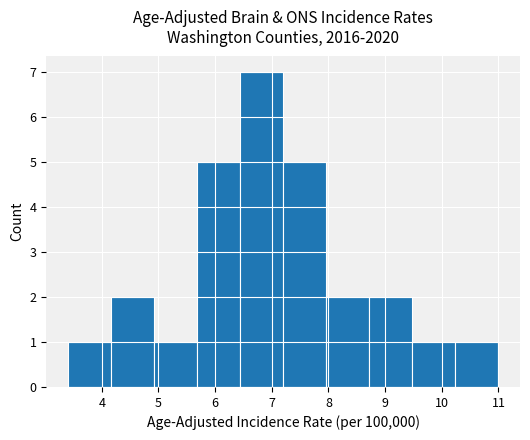

What is the height of the bar covering 4.92 to 5.68 on the x-axis? Neither the bar edges nor the heights are printed on the chart, so give them approximately, as read against the axes.

1